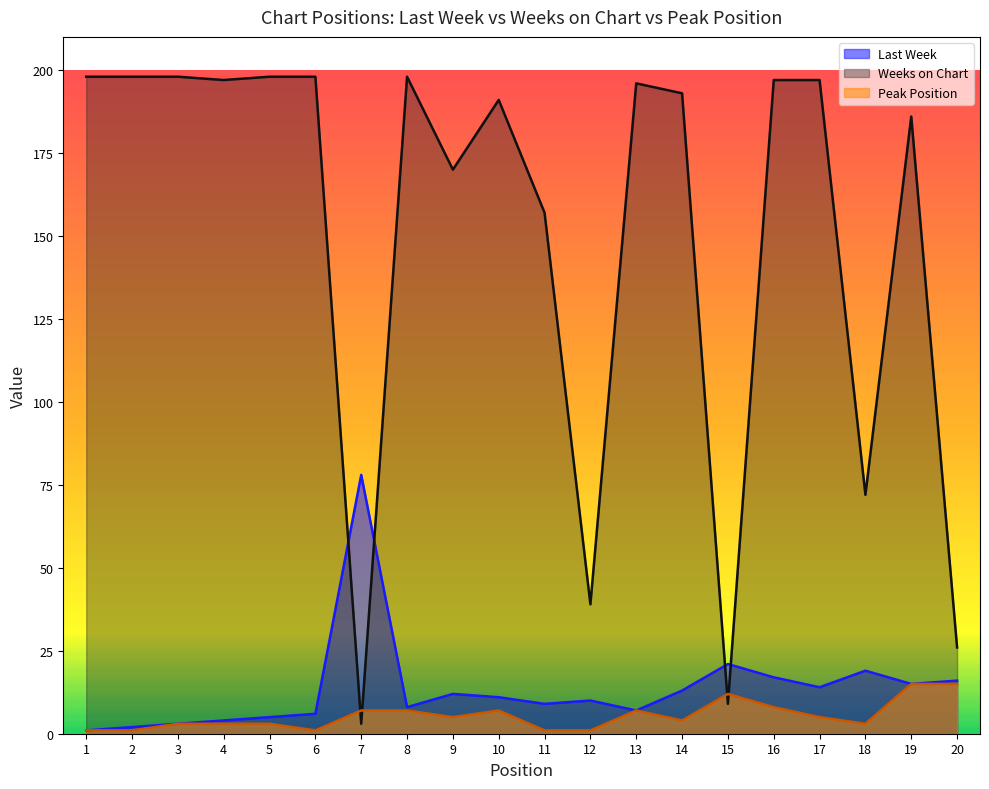

True or false: Weeks on Chart and Peak Position cross at least once.

True